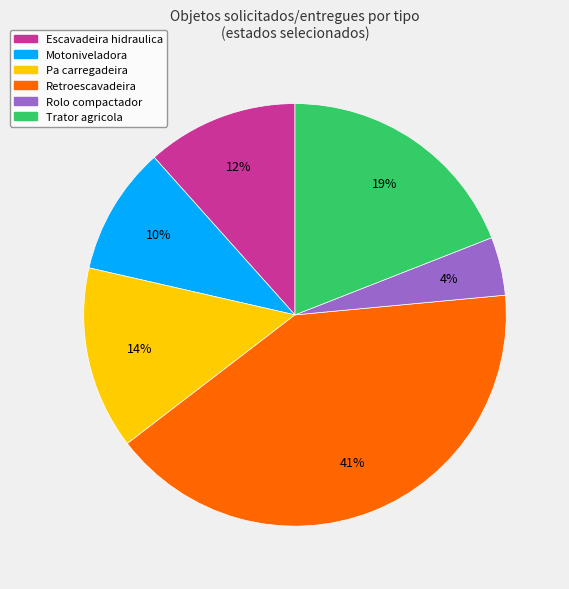

Does Pa carregadeira account for over 50% of the chart?

No